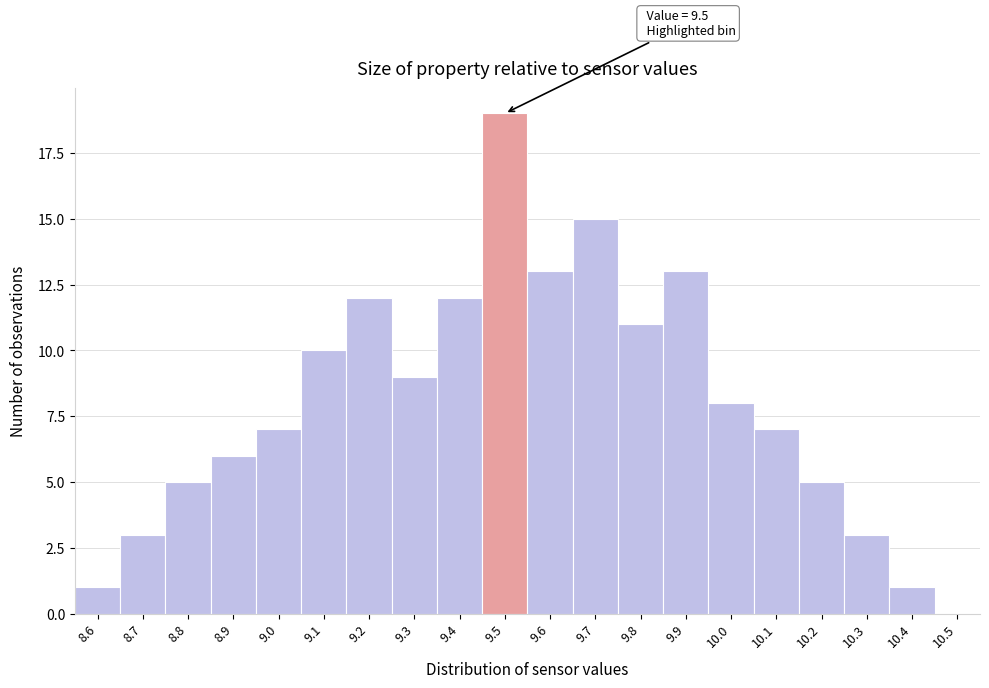

Over which range of the x-axis is the bar tallest?

9.45 to 9.55